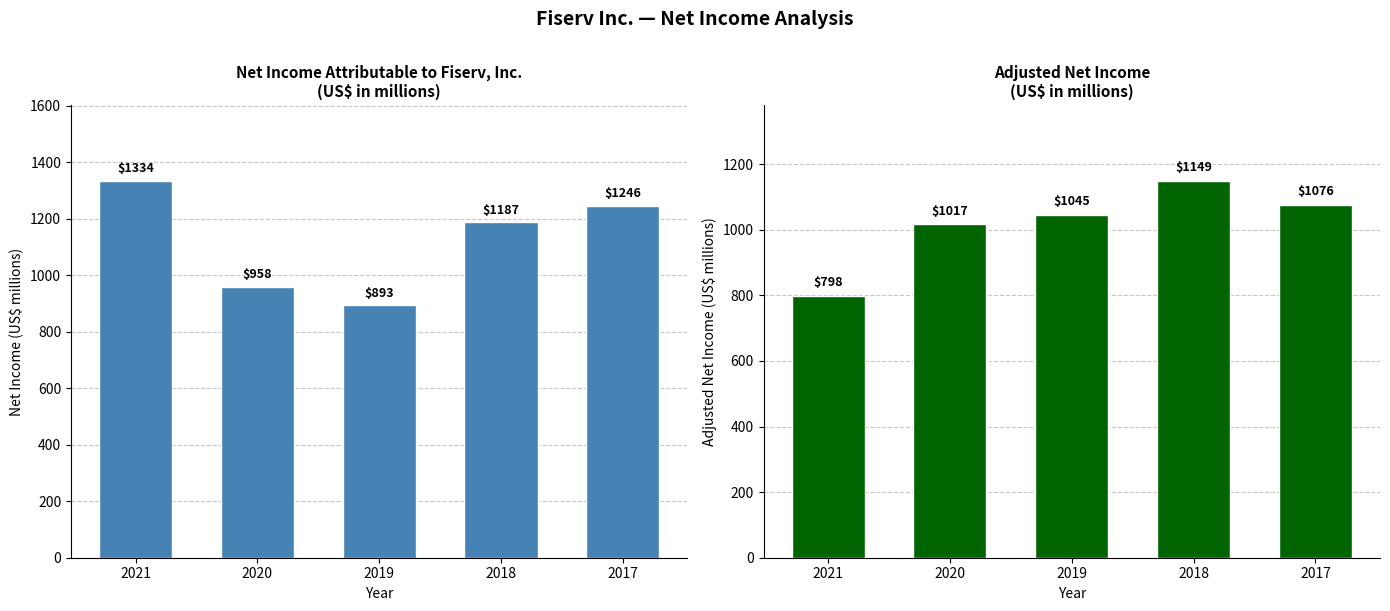

What is the value of the Net income attributable to Fiserv, Inc. bar at the 4th from the left?

1187